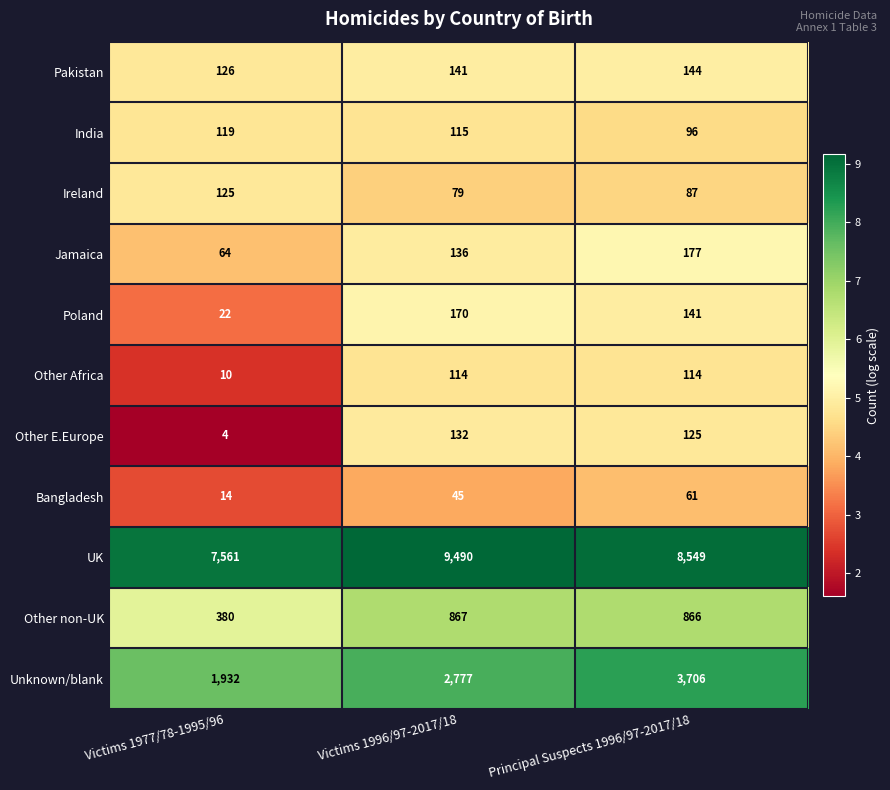

Where does the Other non-UK series first go above 866?

Victims 1996/97-2017/18